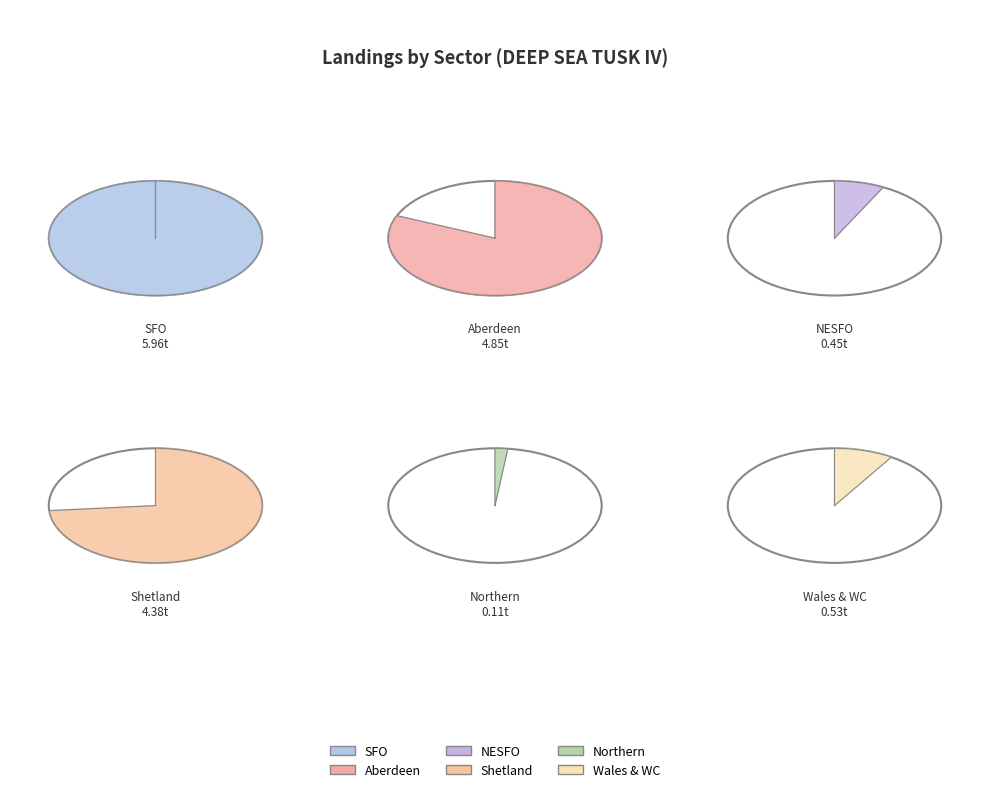

How many segments does this pie chart have?

6